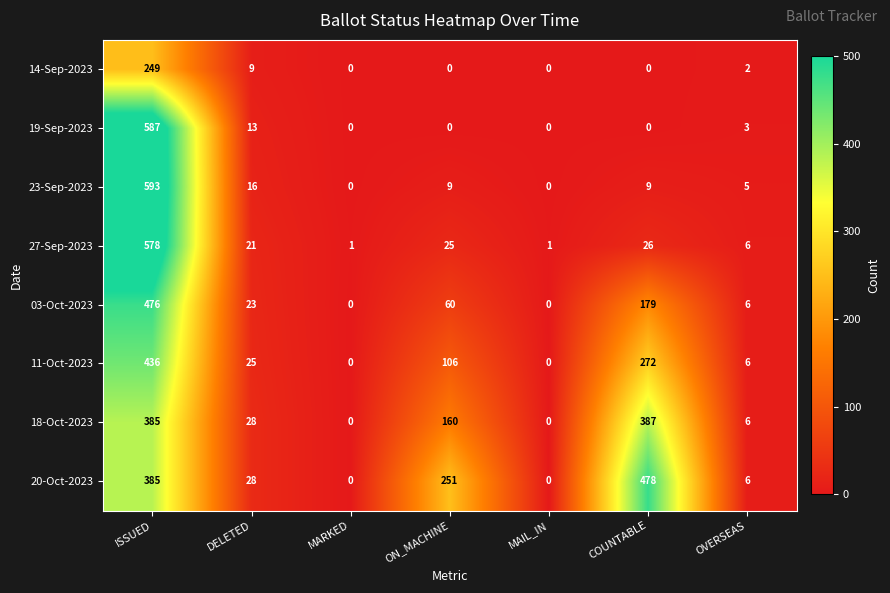

True or false: 03-Oct-2023 has a value of 10 at DELETED.

False